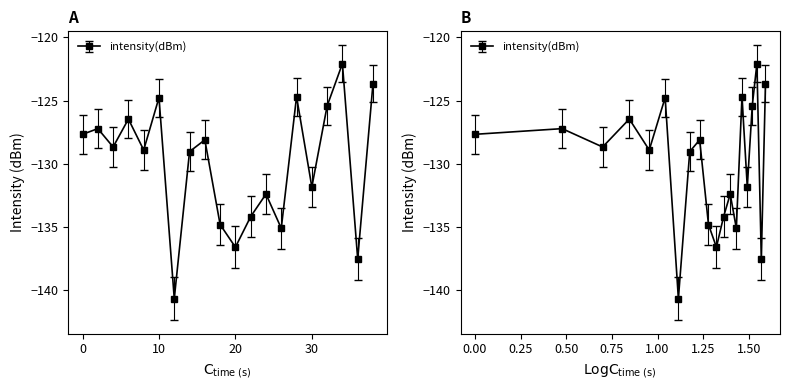

The value at 20 is -230.9. True or false?

False